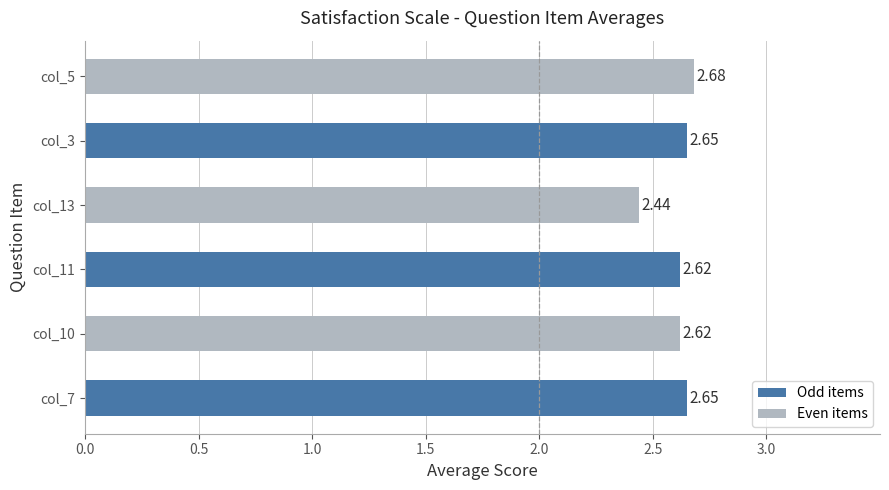

Which label corresponds to the smallest value in the chart?

col_13